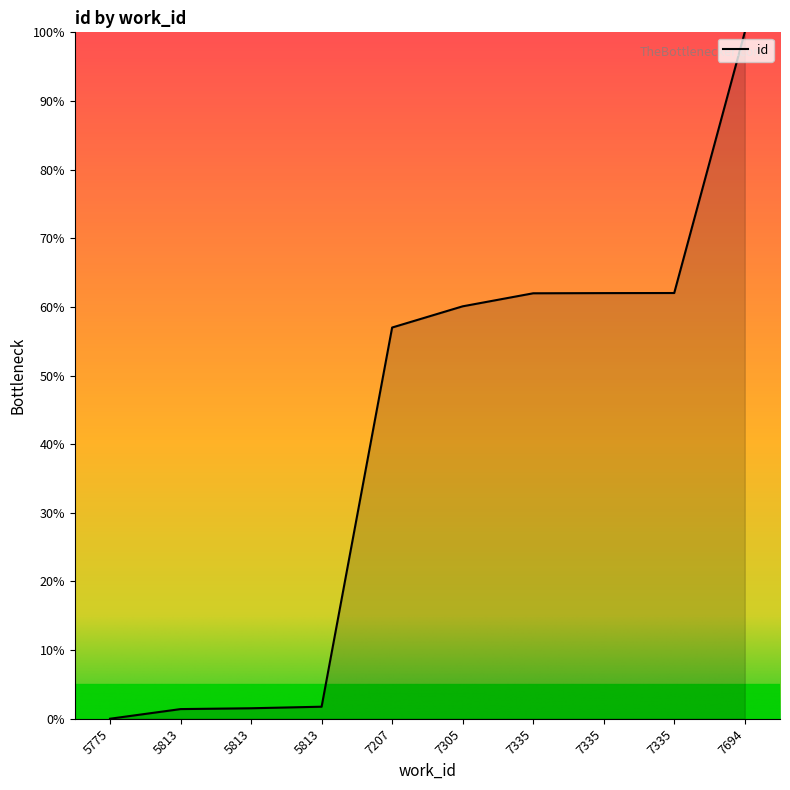

Does the chart display data point markers on the line(s)?

No